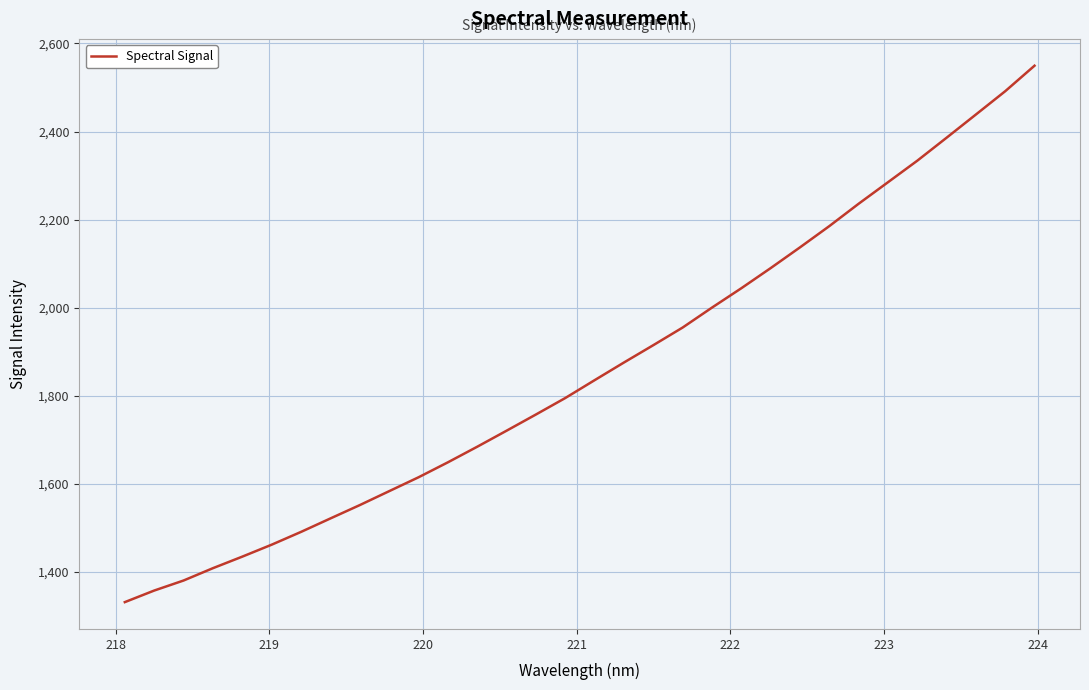

What is the sum of all values?

59492.9